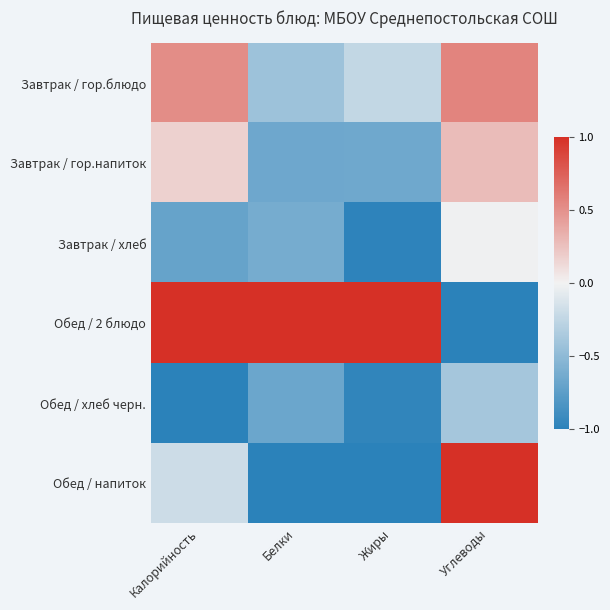

How many distinct data groups are displayed?

6